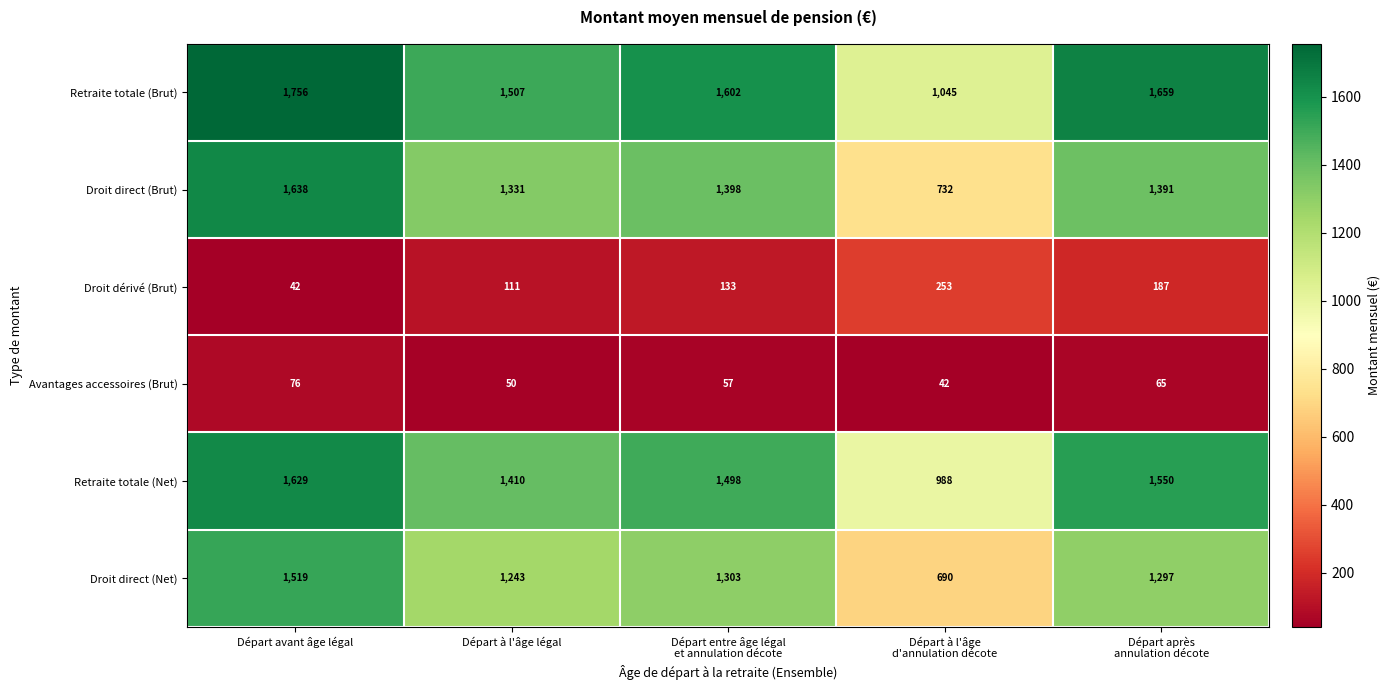

Read the Avantages accessoires (Brut) value at Départ à l'âge légal, to the nearest 5.

50